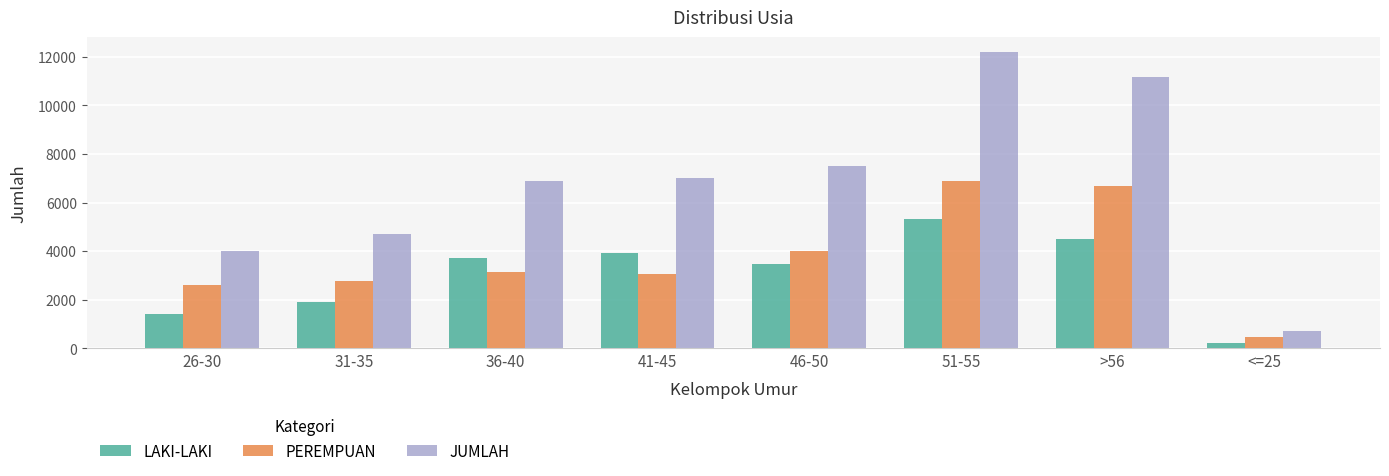

What is the sum of the PEREMPUAN values at >56 and 36-40?

9831